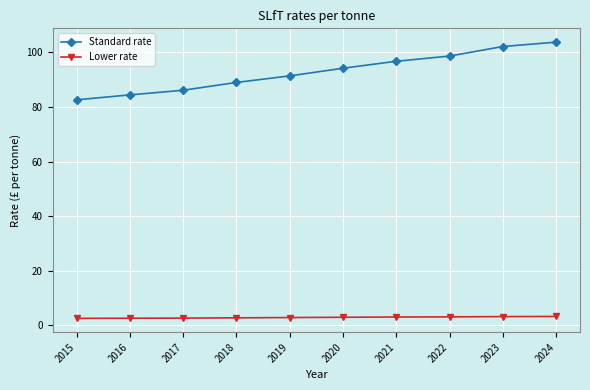

True or false: Standard rate and Lower rate cross at least once.

False